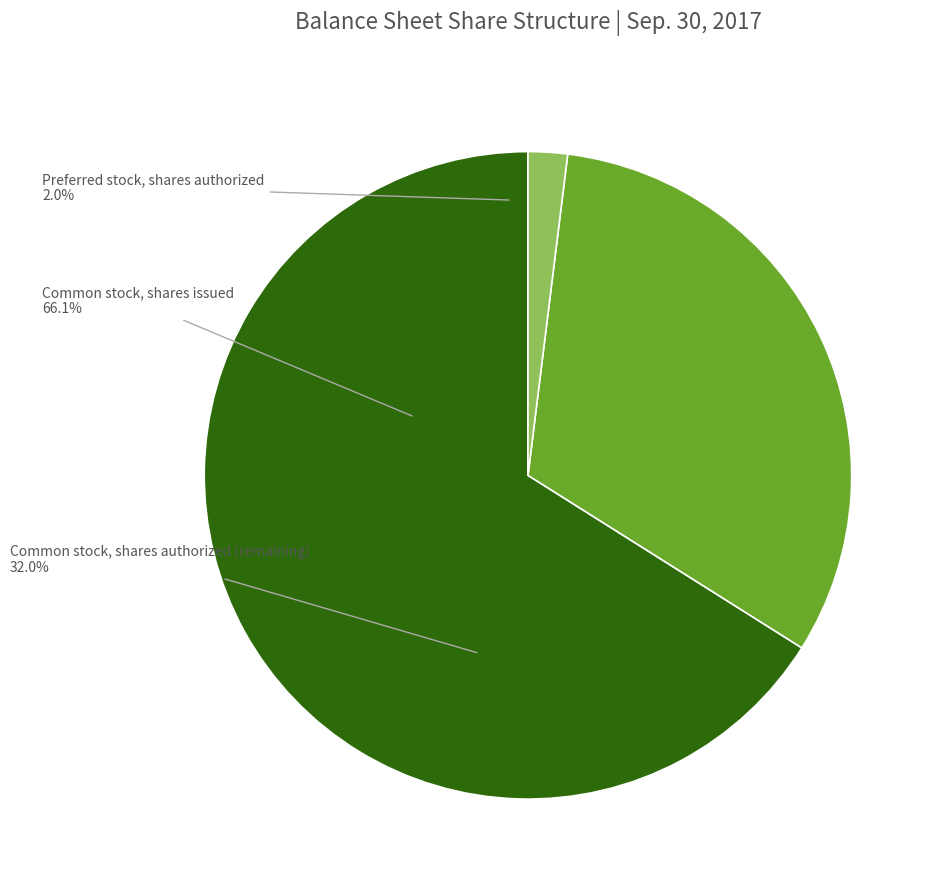

Is there any slice that represents more than half of the pie?

Yes